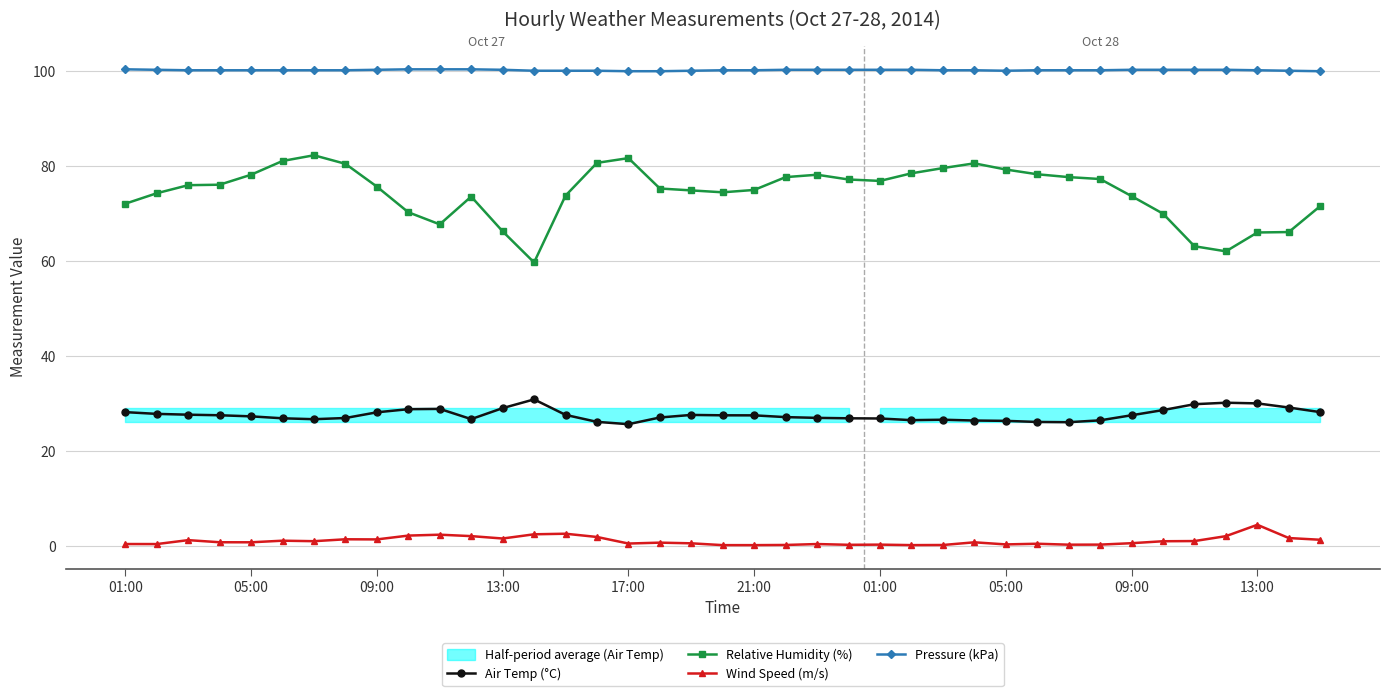

How many data points in Air Temp (°C) are above 27?

23